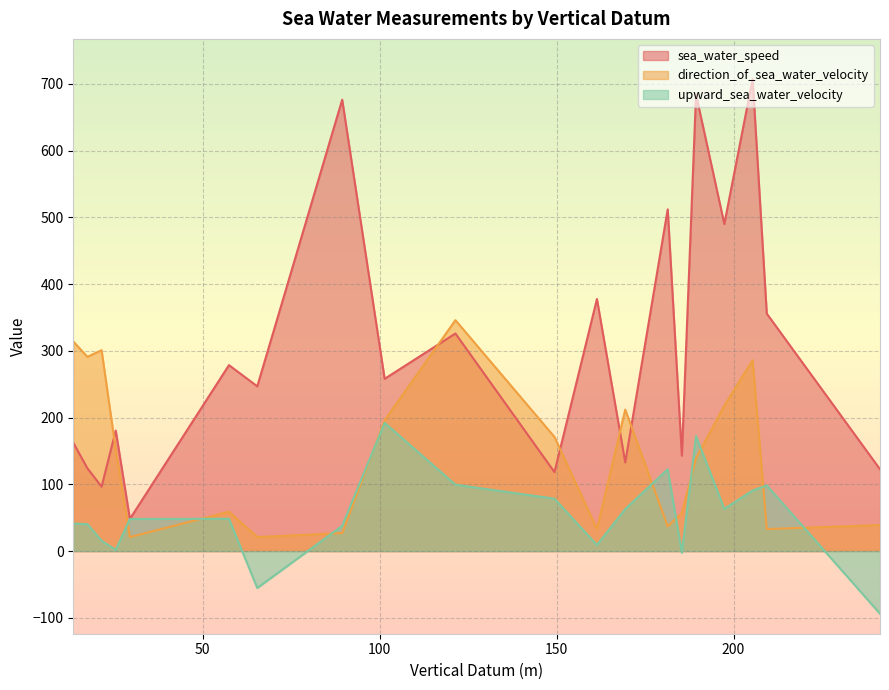

At which category is the sum across all series the highest?

205.4